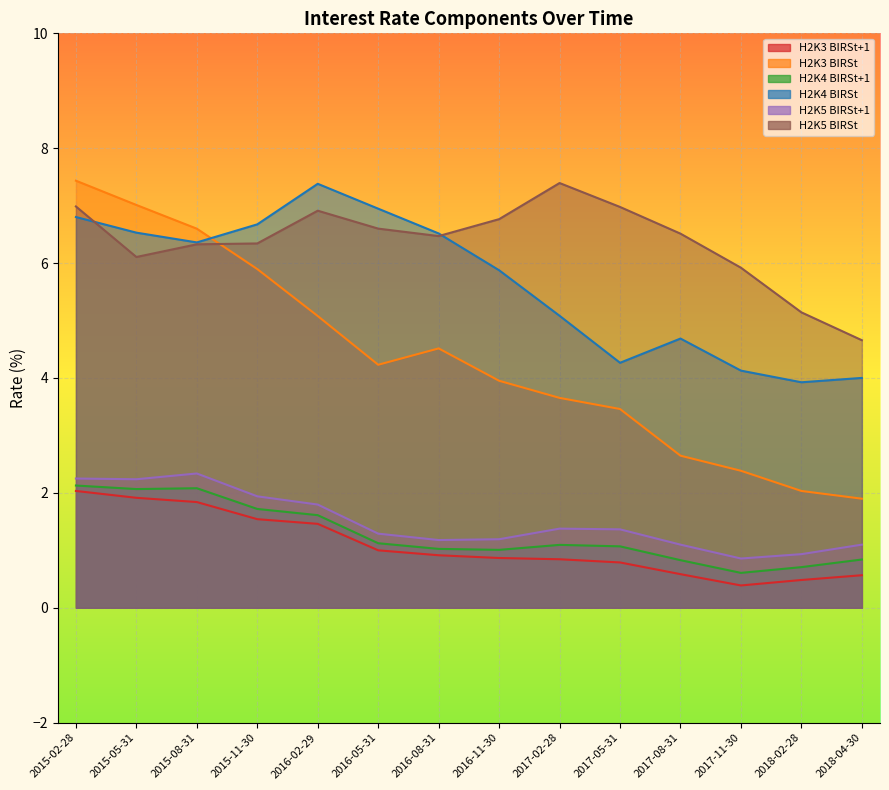

What is the minimum value for H2K4 BIRSt?

3.9